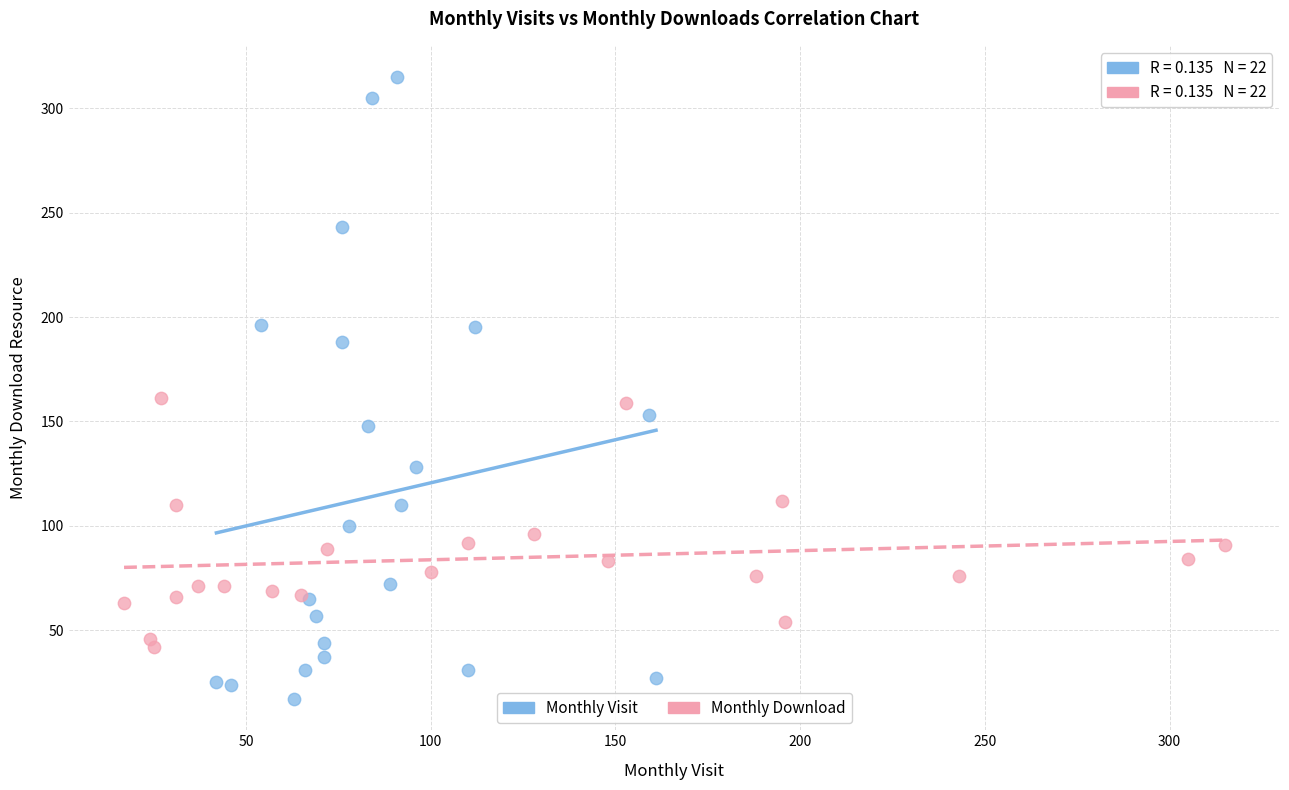

Which series contains the highest Y value?

Monthly Visit